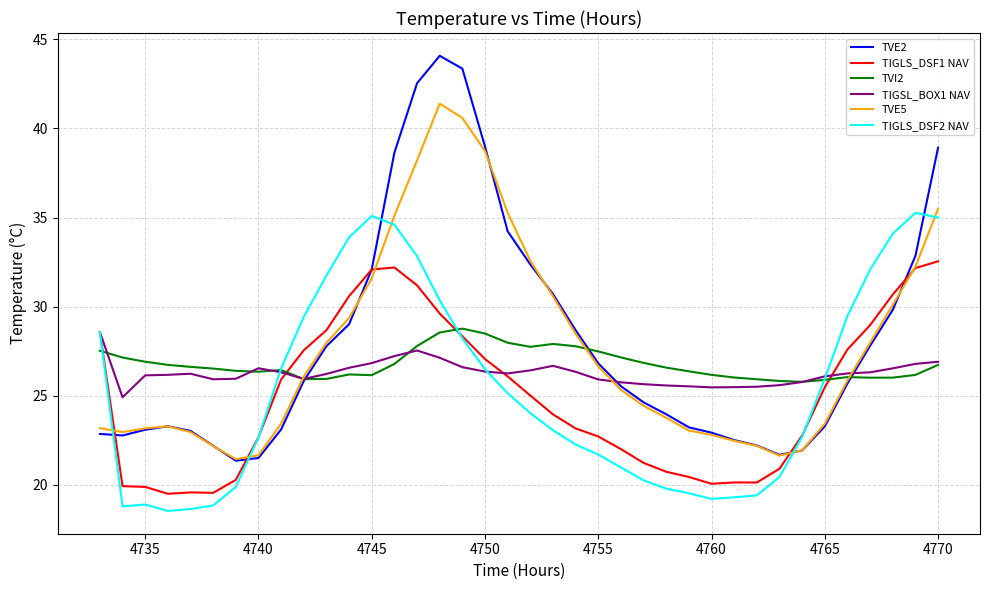

In TIGSL_BOX1 NAV, how many points are lower than both neighbors (excluding endpoints)?

5